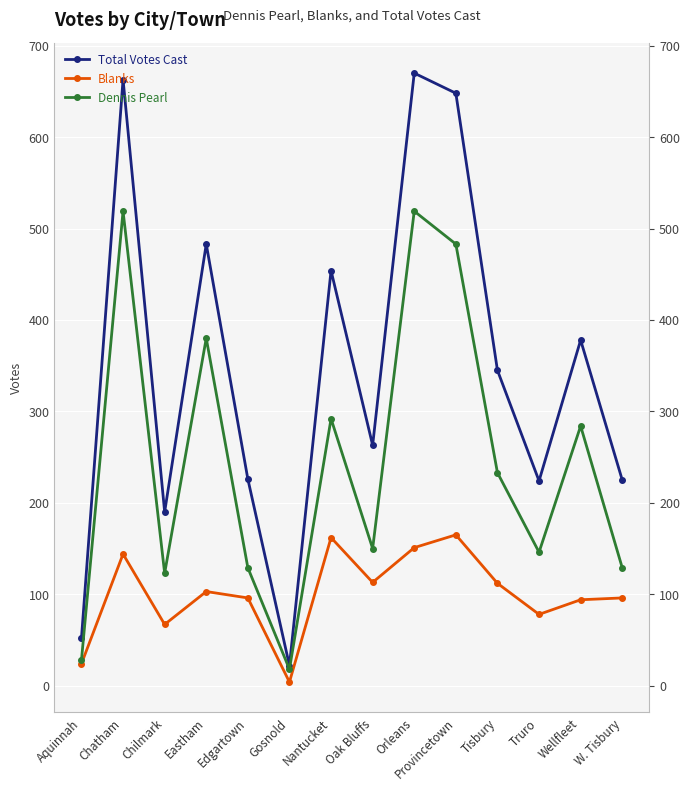

Between Provincetown and Tisbury, which series saw the biggest shift?

Total Votes Cast